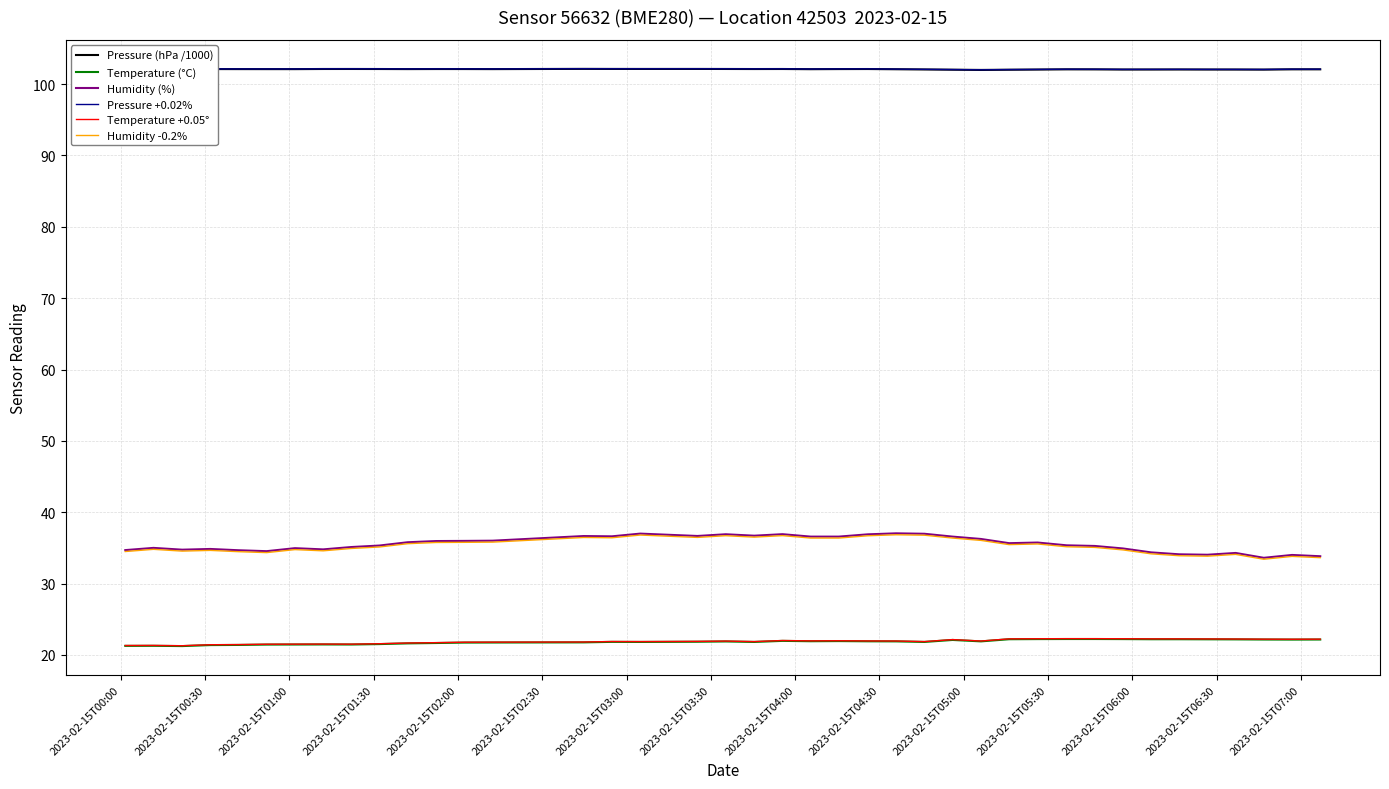

True or false: Temperature (°C) and Pressure +0.02% intersect in this chart.

False